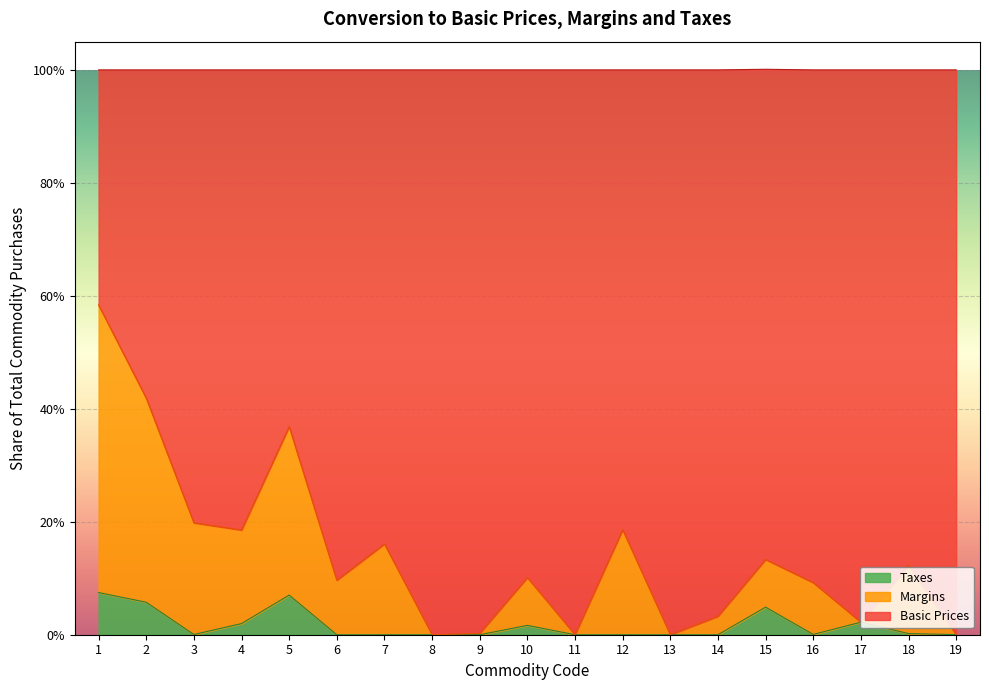

At which category does the chart reach its minimum across all series?

8